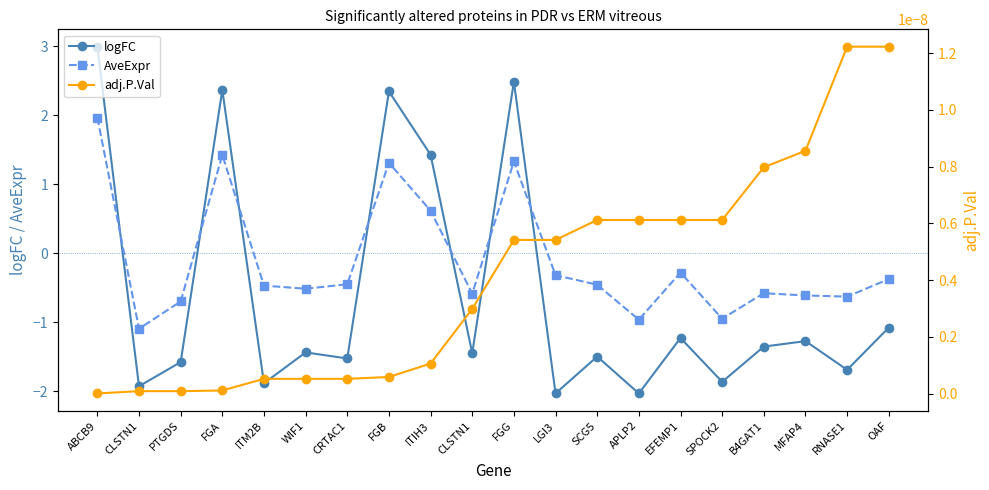

What is the label of the 20th point from the right?

ABCB9